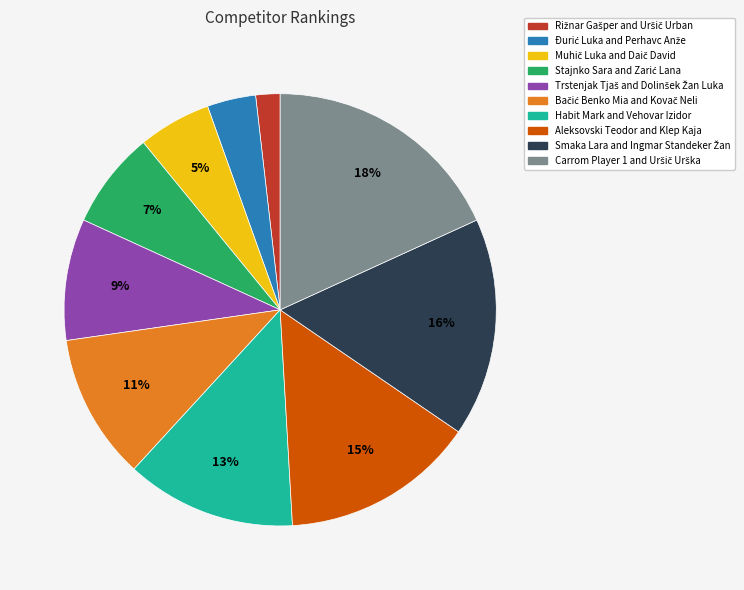

Is there a majority slice in this chart?

No